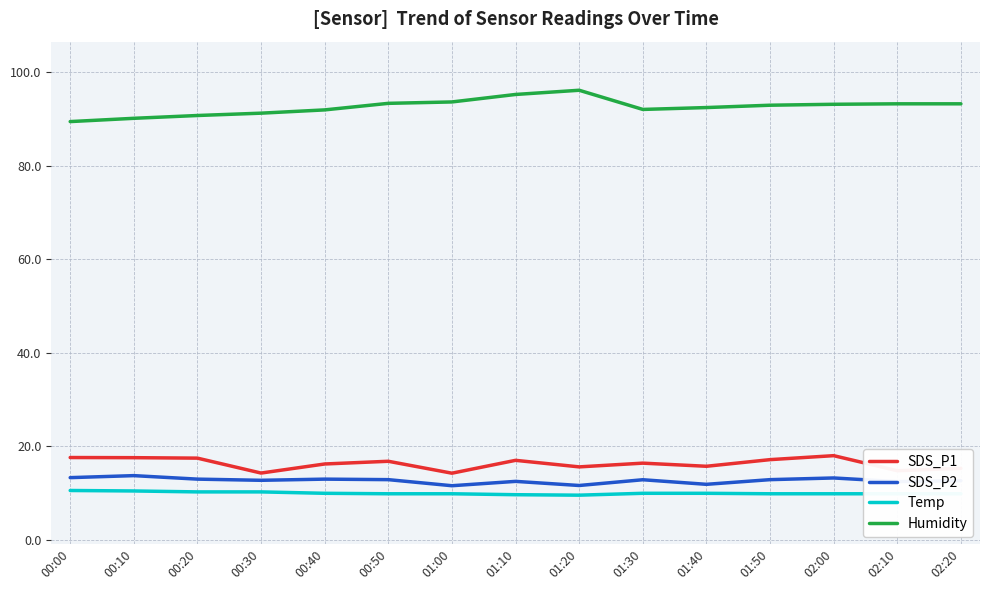

True or false: Humidity has a value of 43.1 at 00:00.

False